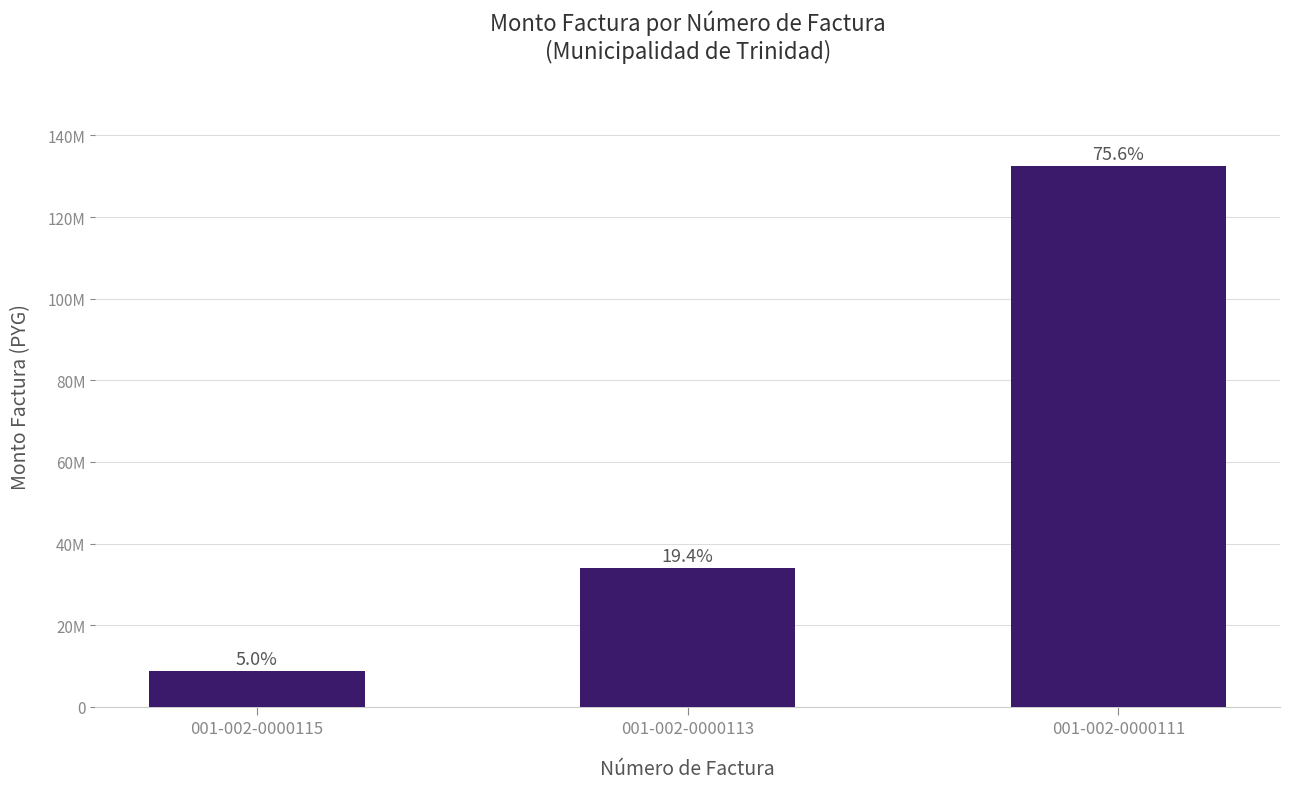

What is the difference between the maximum and minimum values?

123627616